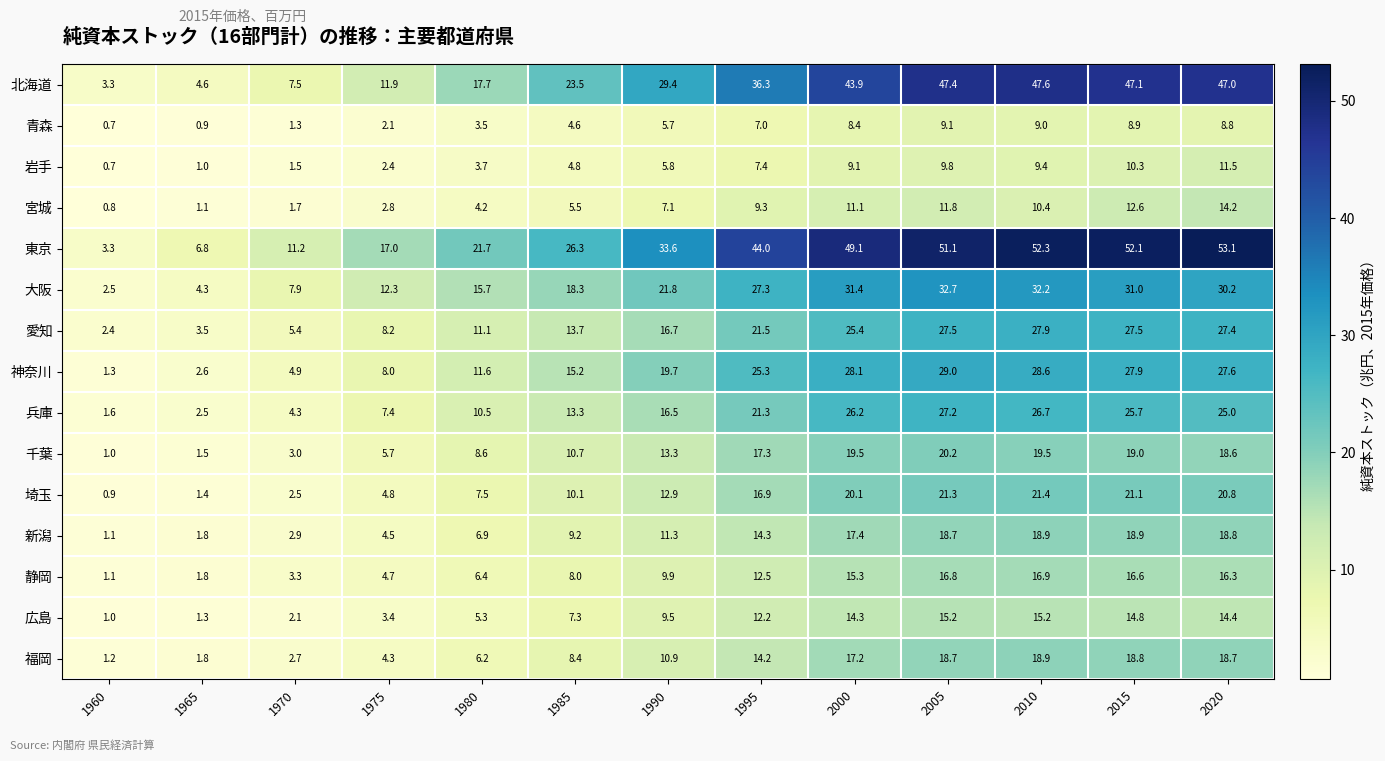

Which series has the largest total across all categories?

東京